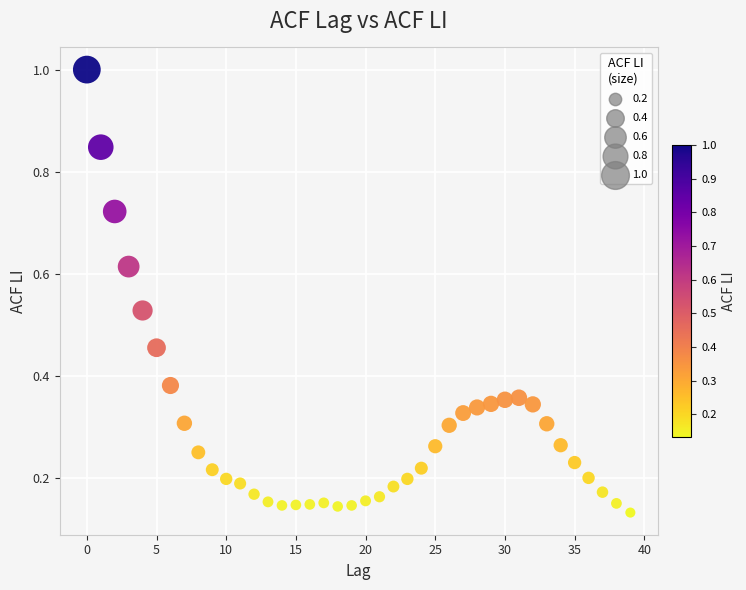

What is the range of Y values (max minus min)?

0.9